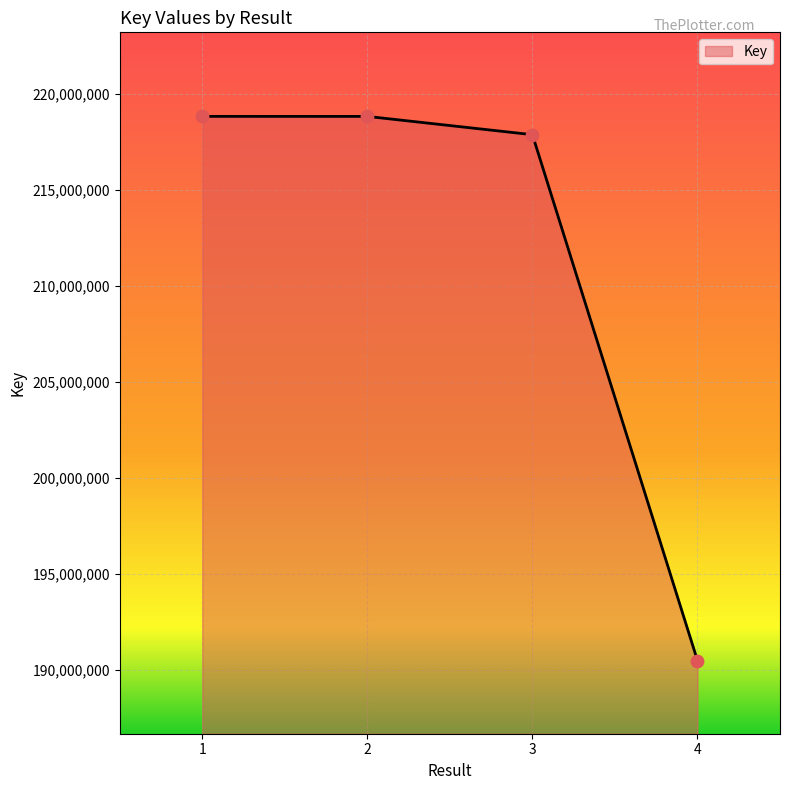

Which has a higher value, 1 or 3?

1